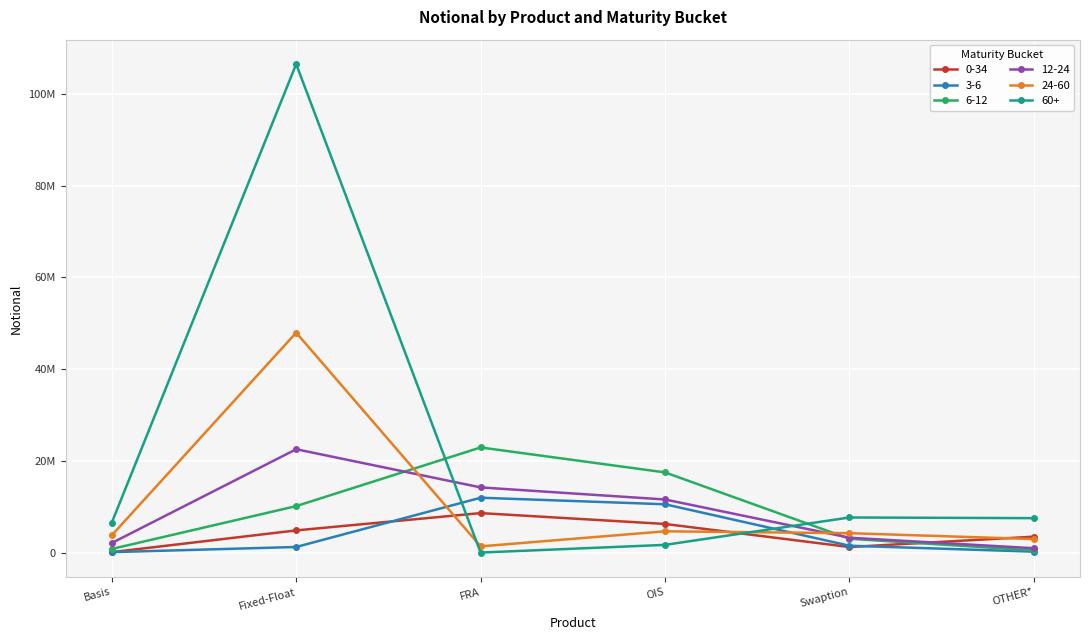

At which label is 24-60 closest to 24656937?

OIS